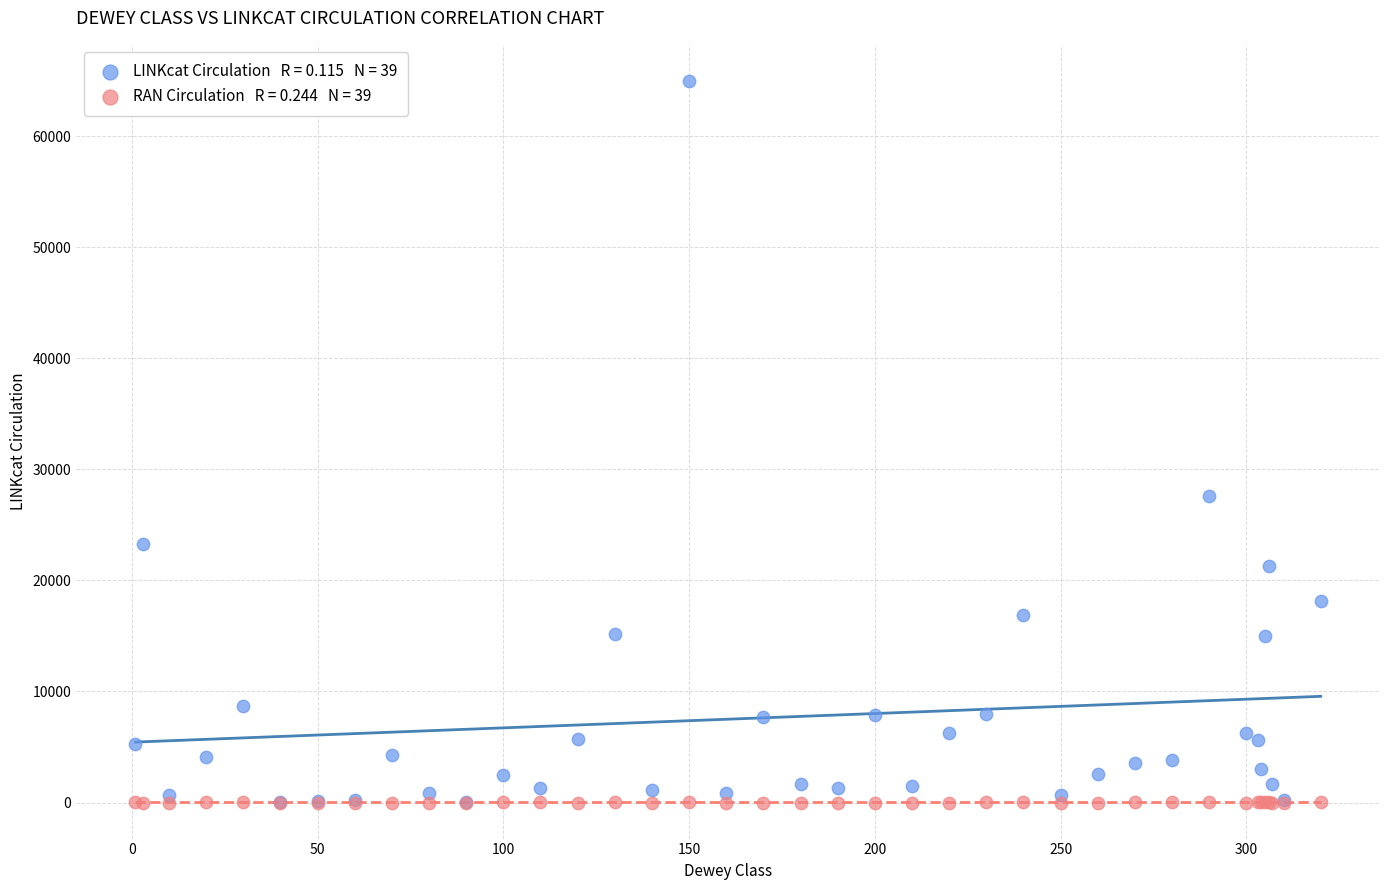

Across all series, what Y value is closest to 32494?

27615